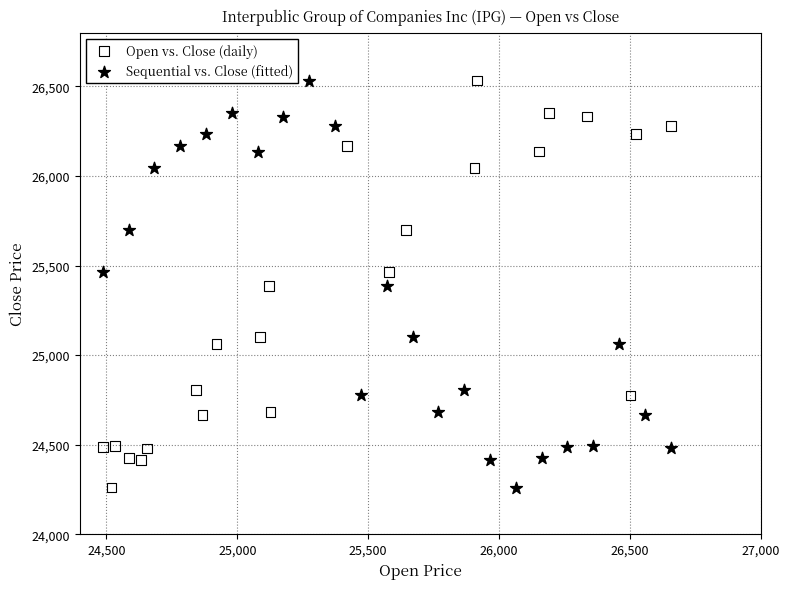

What are all the series names shown in the legend?

Open vs. Close (daily), Sequential vs. Close (fitted)